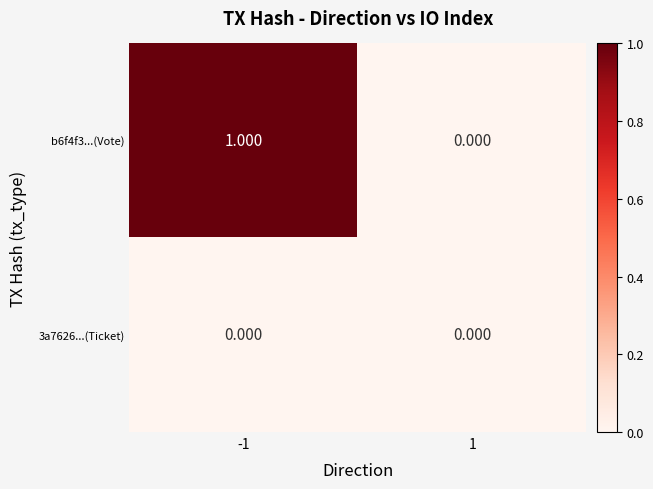

Is the value of 3a7626...(Ticket) at -1 greater than the value of b6f4f3...(Vote) at -1?

No